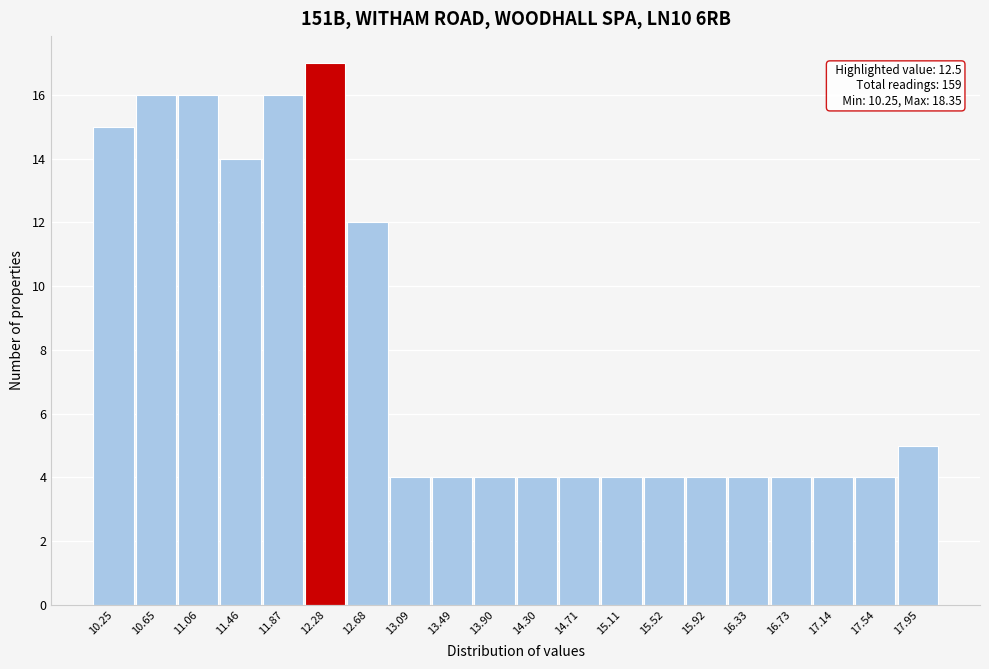

Reading left to right, what are all the values shown in this chart?

15	16	16	14	16	17	12	4	4	4	4	4	4	4	4	4	4	4	4	5